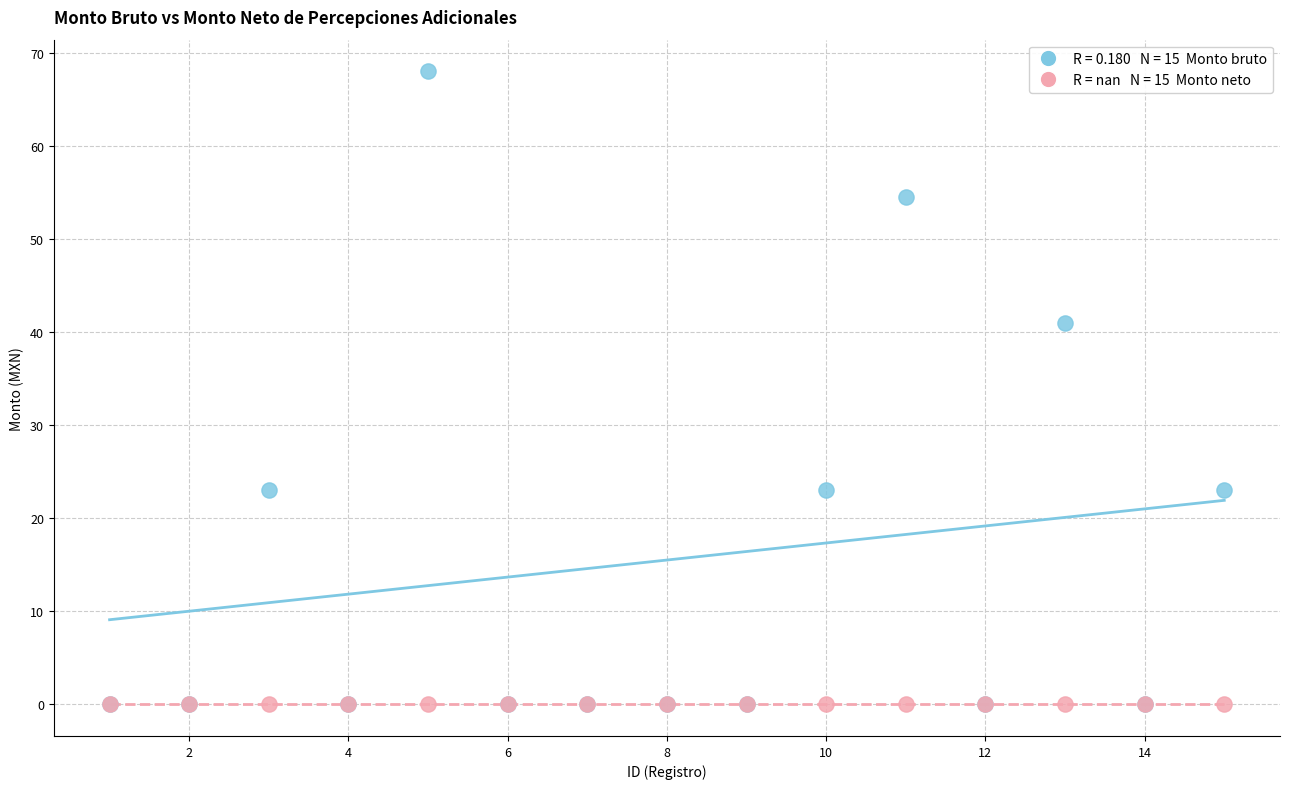

Across all series, what Y value is closest to 34?

41.0